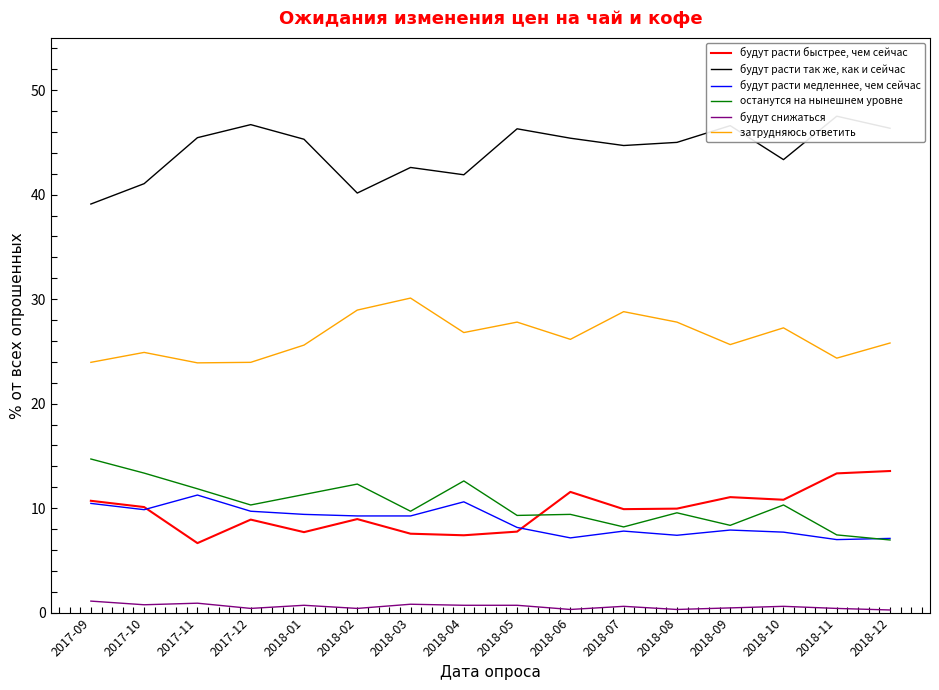

At which category does будут расти так же, как и сейчас reach its first local peak?

2017-12